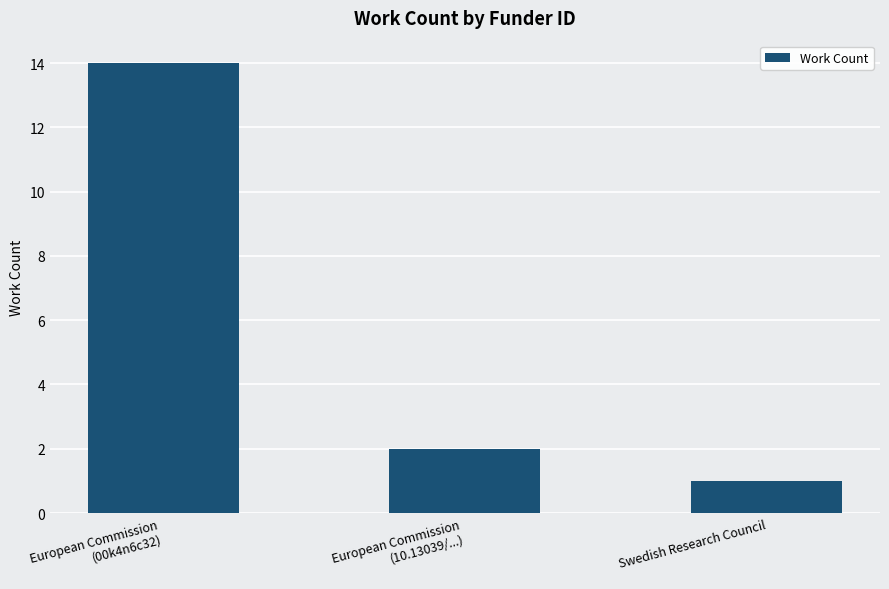

Reading left to right, what are all the values shown in this chart?

European Commission
(00k4n6c32)=14	European Commission
(10.13039/...)=2	Swedish Research Council=1